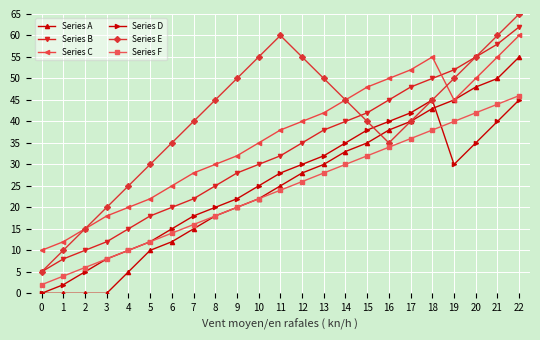

Reading left to right, extract all data points from this chart.

Series A: 0	0	0	0	5	10	12	15	18	20	22	25	28	30	33	35	38	40	43	45	48	50	55
Series B: 5	8	10	12	15	18	20	22	25	28	30	32	35	38	40	42	45	48	50	52	55	58	62
Series C: 10	12	15	18	20	22	25	28	30	32	35	38	40	42	45	48	50	52	55	45	50	55	60
Series D: 0	2	5	8	10	12	15	18	20	22	25	28	30	32	35	38	40	42	45	30	35	40	45
Series E: 5	10	15	20	25	30	35	40	45	50	55	60	55	50	45	40	35	40	45	50	55	60	65
Series F: 2	4	6	8	10	12	14	16	18	20	22	24	26	28	30	32	34	36	38	40	42	44	46